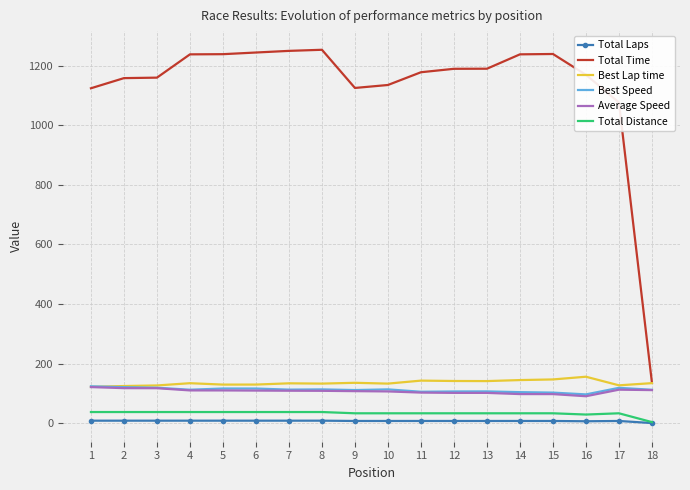

True or false: Average Speed and Total Distance intersect in this chart.

False